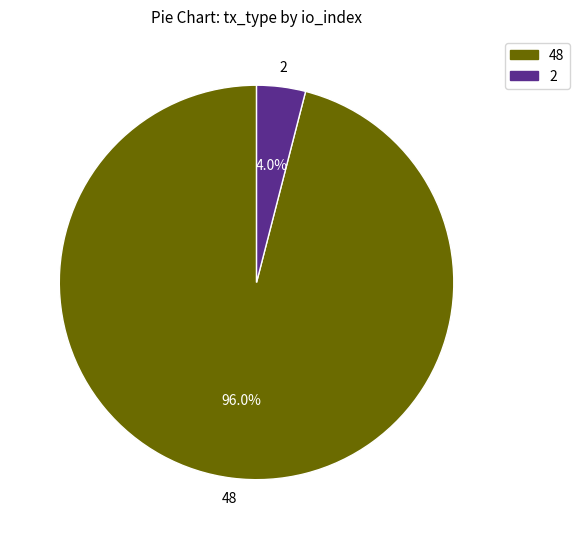

Is the sum of 2 and 48 greater than half?

Yes